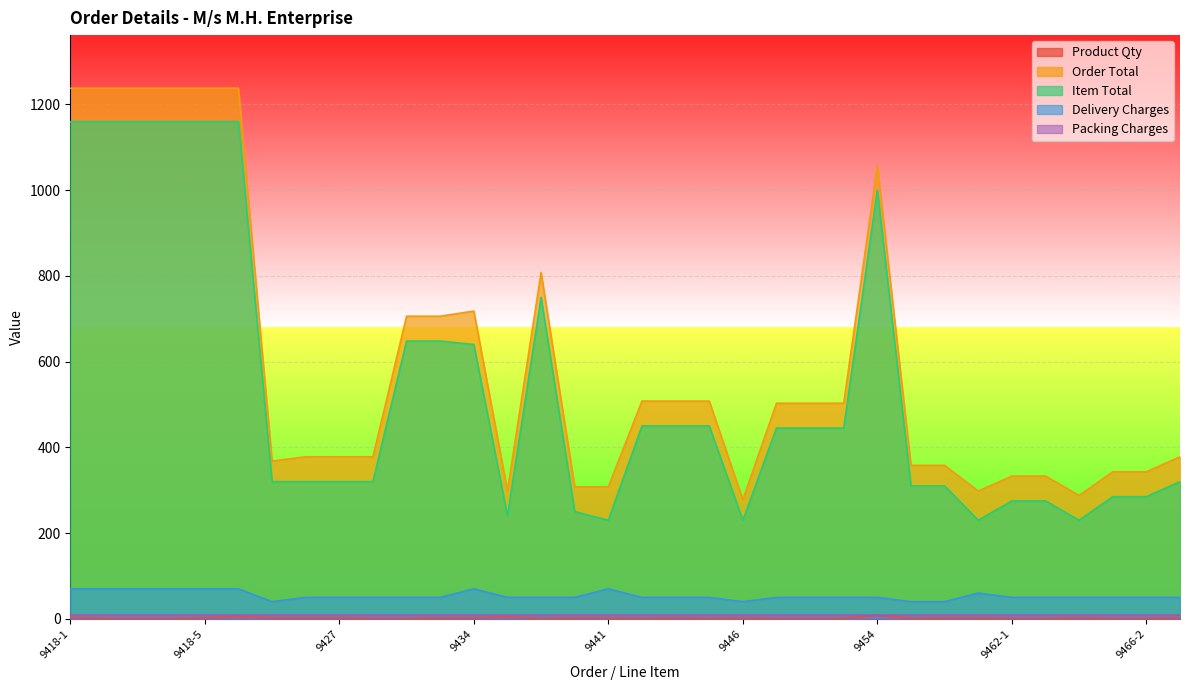

The Order Total series shows 193 at 9427. True or false?

False